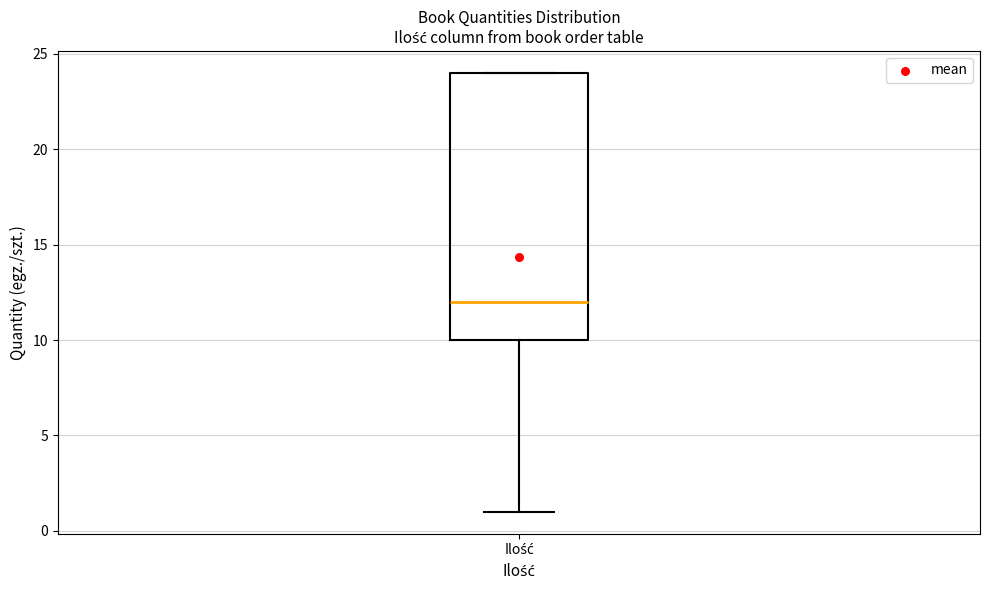

Where is the lower edge of the box for Ilość on the y-axis? The values are not printed on the chart, so give them approximately, as read against the axis.

10